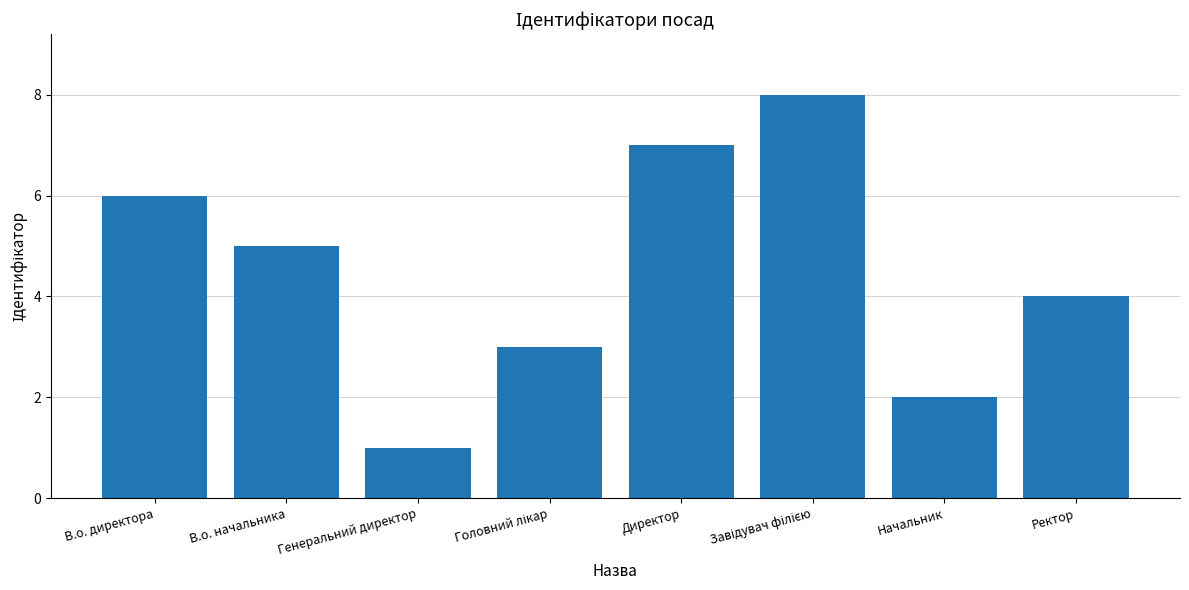

What is the sum of all values?

36